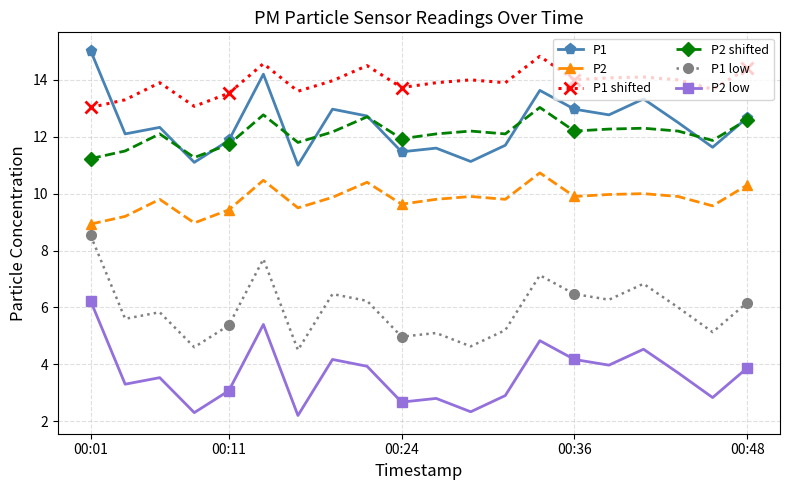

Which series has the largest total across all categories?

P1 shifted